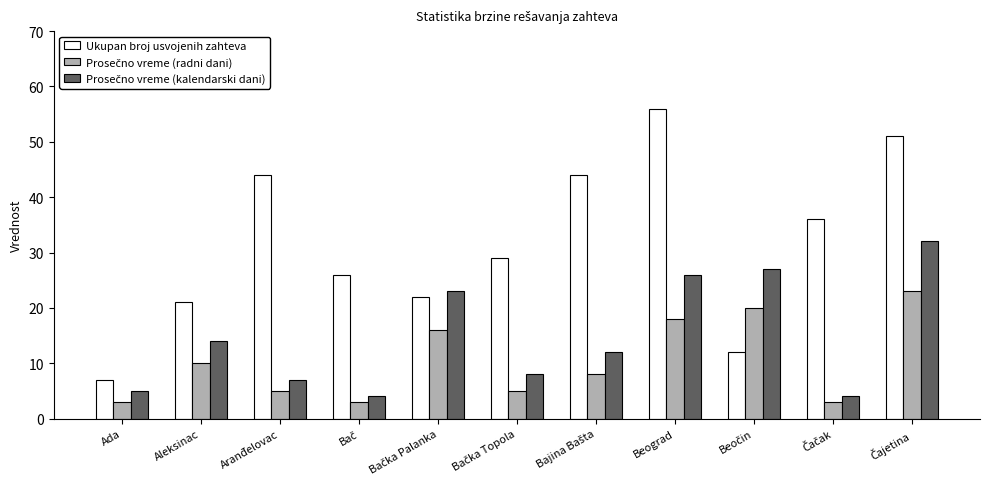

Which label corresponds to the largest value in the chart?

Beograd